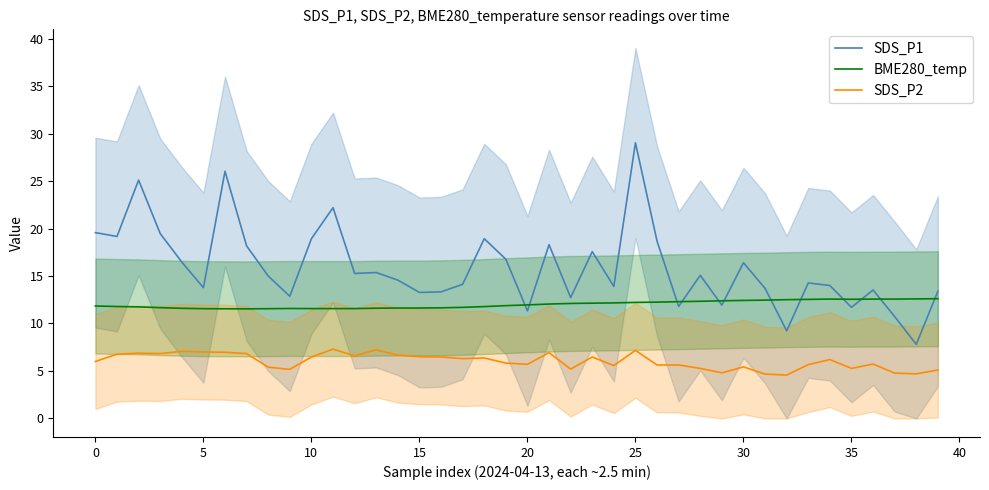

Is the value of SDS_P1 at 38 greater than the value of BME280_temp at 27?

No